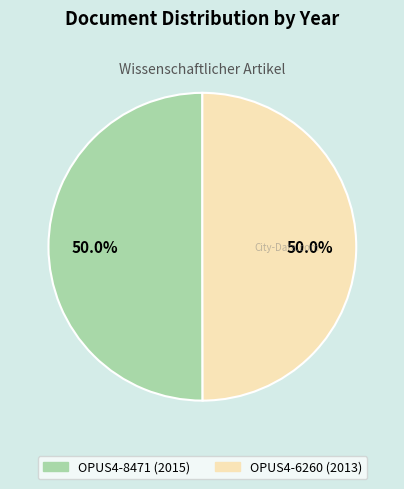

To the nearest percent, what portion does OPUS4-8471 represent?

50%